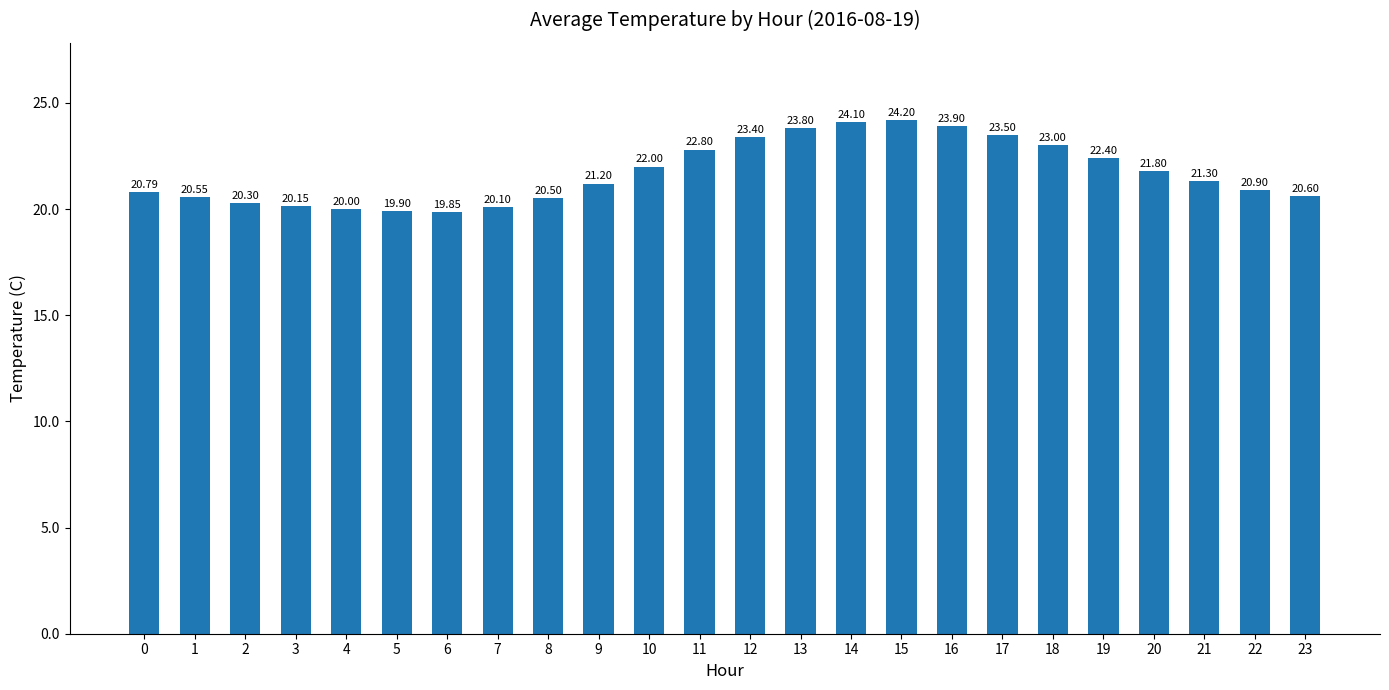

The value at 5 is 12.7. True or false?

False